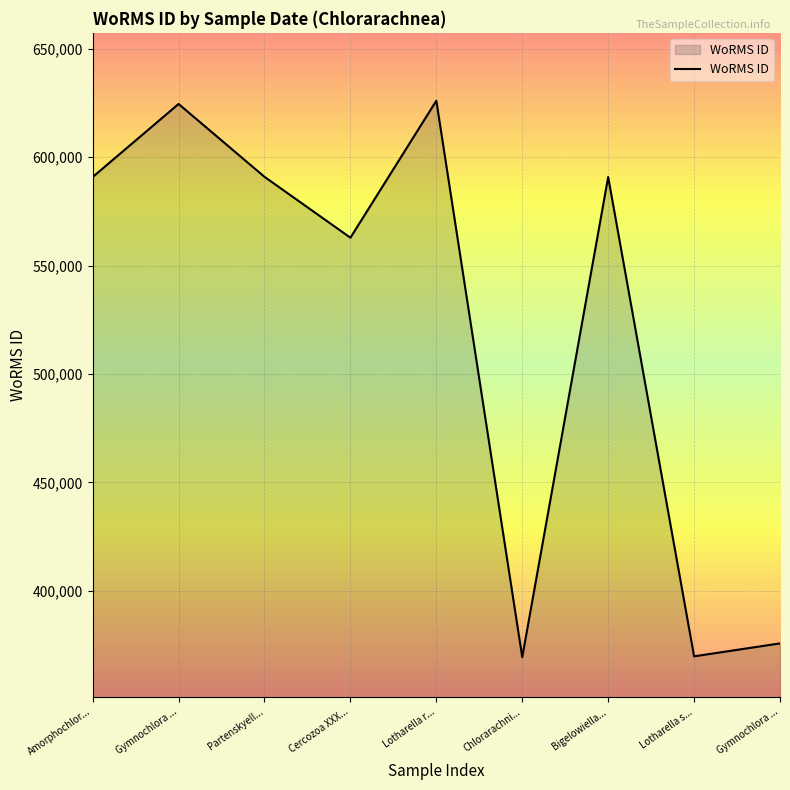

Is this an area chart (filled region under the line)?

Yes